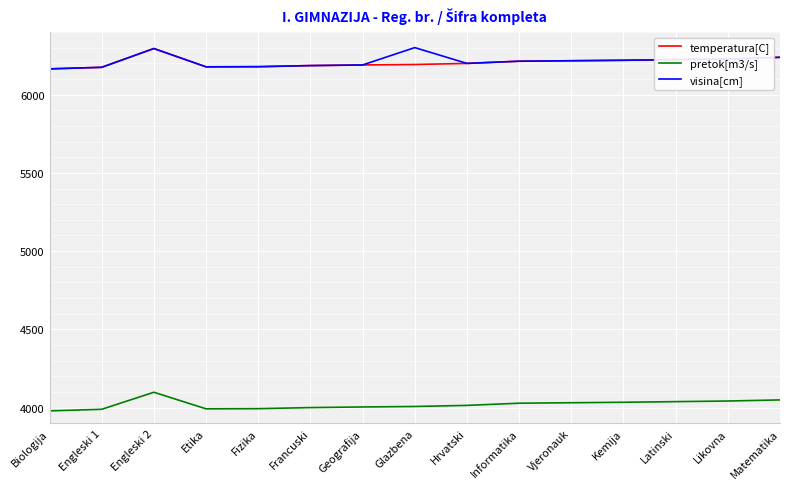

How many categories are shown in the chart?

15